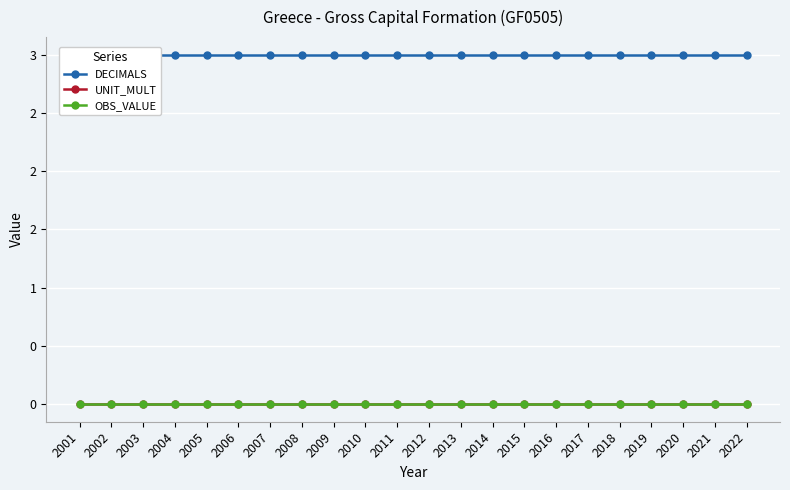

At 2008, list the series in order from smallest to largest.

UNIT_MULT, OBS_VALUE, DECIMALS